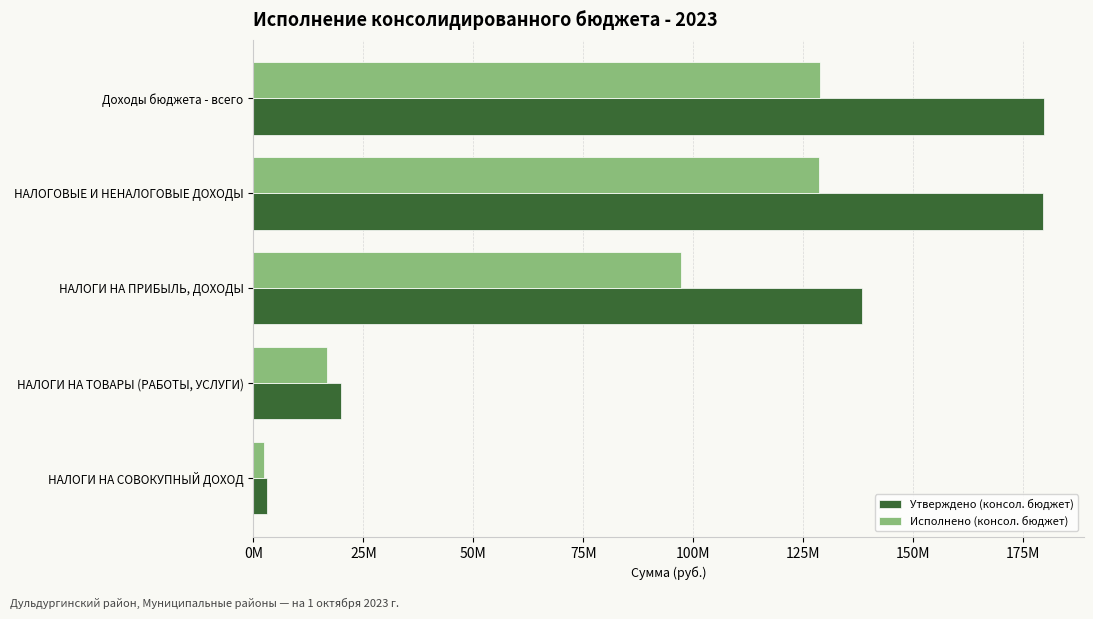

Rank the series by their average value, from lowest to highest.

Исполнено (консол. бюджет), Утверждено (консол. бюджет)